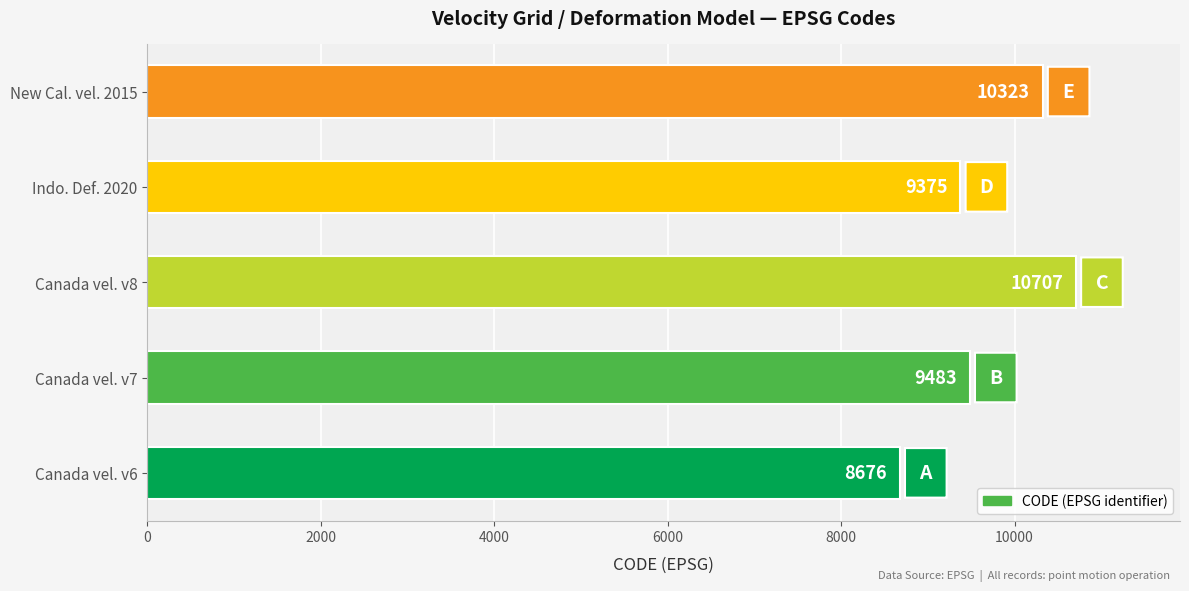

Reading top to bottom, extract all data points from this chart.

New Cal. vel. 2015=10323	Indo. Def. 2020=9375	Canada vel. v8=10707	Canada vel. v7=9483	Canada vel. v6=8676